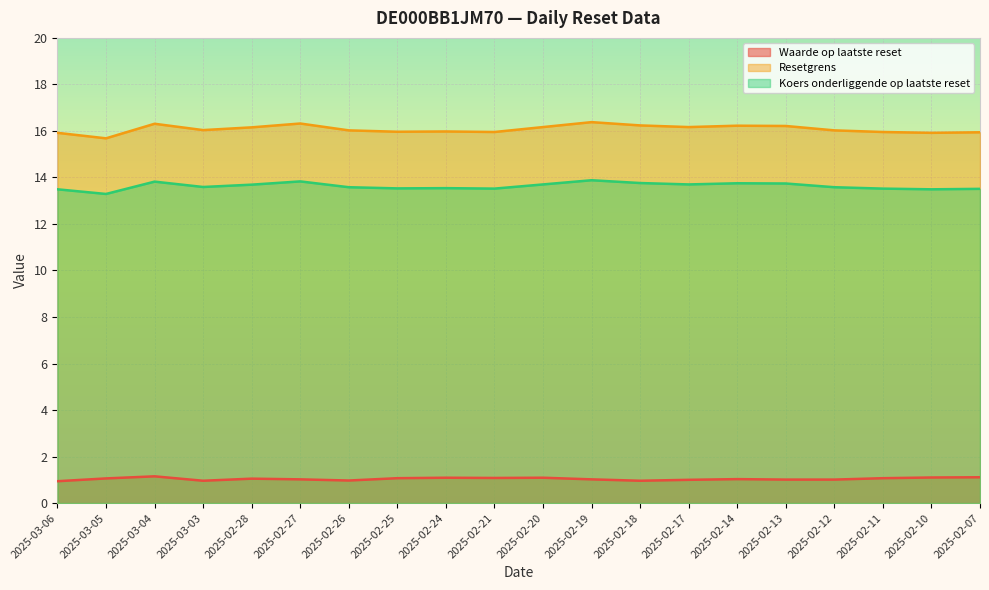

Count the number of categories in the chart.

20